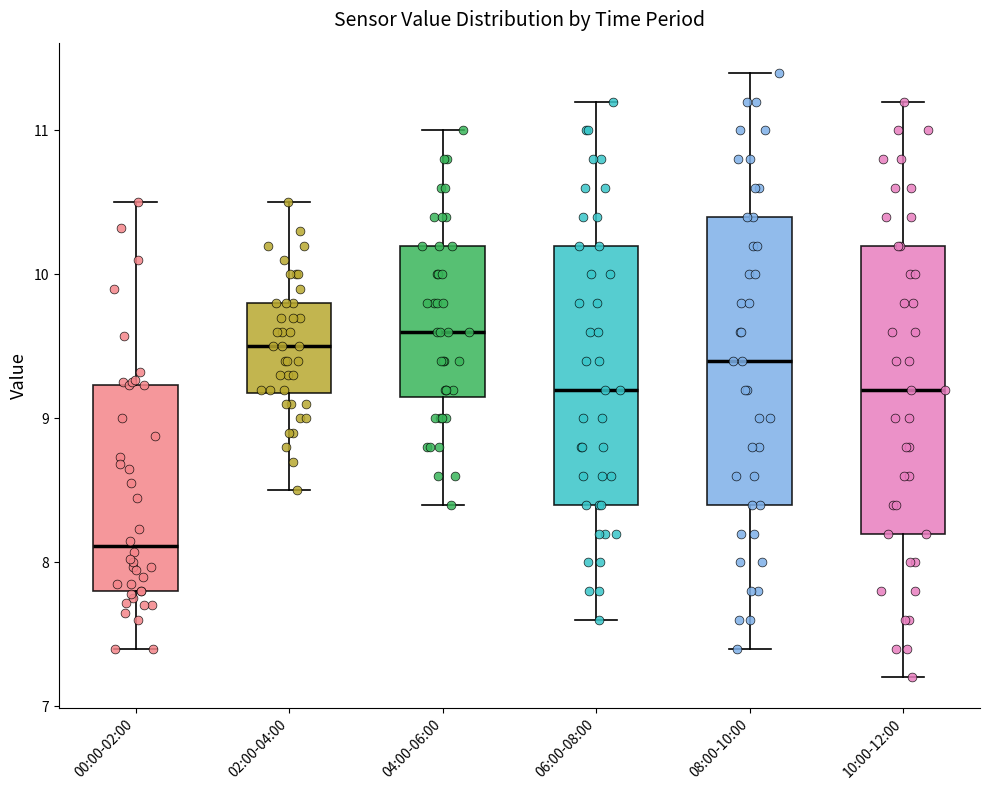

Reading left to right, read every box against the y-axis: the position of its median line, the range the box covers, and the ends of its whiskers. The values are not printed on the chart, so give them approximately, as read against the axis.

00:00-02:00: median 8.1, box 7.8 to 9.2, whiskers 7.4 to 10.5
02:00-04:00: median 9.5, box 9.2 to 9.8, whiskers 8.5 to 10.5
04:00-06:00: median 9.6, box 9.2 to 10.2, whiskers 8.4 to 11.0
06:00-08:00: median 9.2, box 8.4 to 10.2, whiskers 7.6 to 11.2
08:00-10:00: median 9.4, box 8.4 to 10.4, whiskers 7.4 to 11.4
10:00-12:00: median 9.2, box 8.2 to 10.2, whiskers 7.2 to 11.2